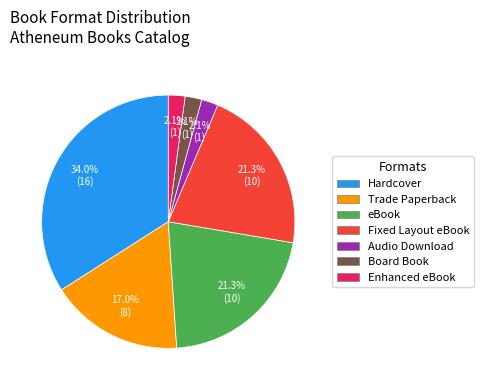

Does Board Book account for over 50% of the chart?

No